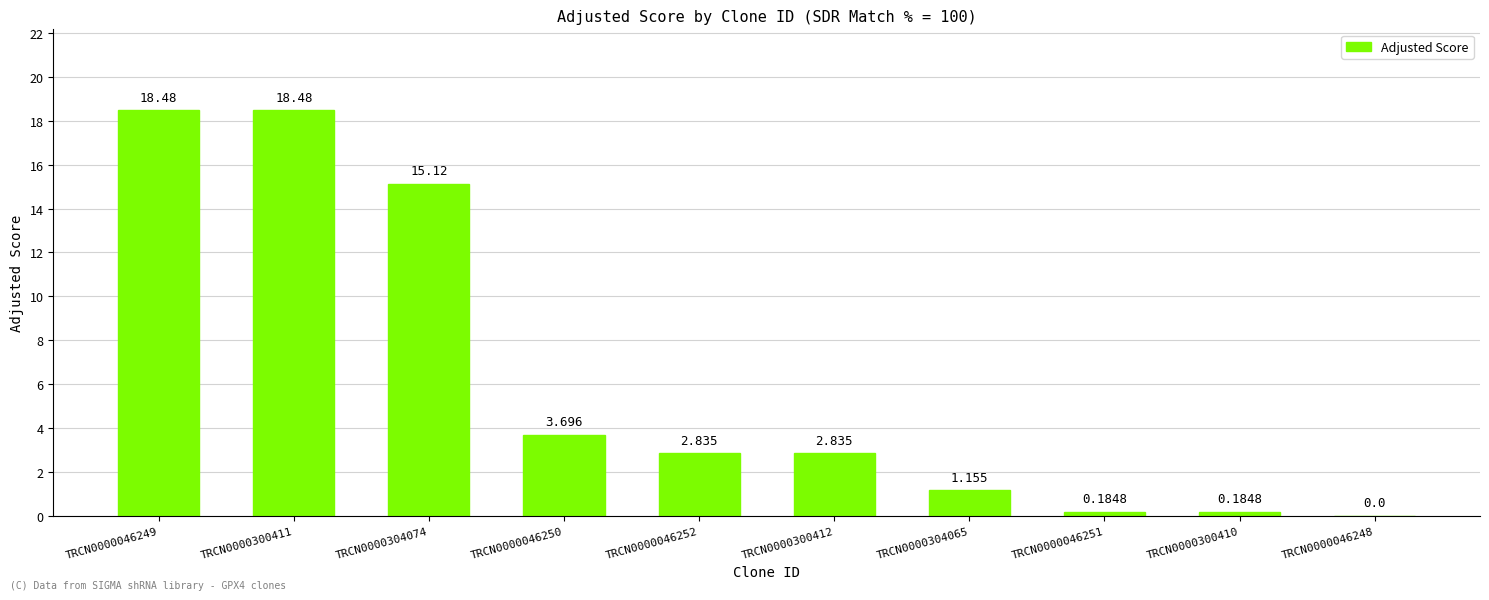

What is the ratio of the value at TRCN0000300411 to the value at TRCN0000300412?

6.5